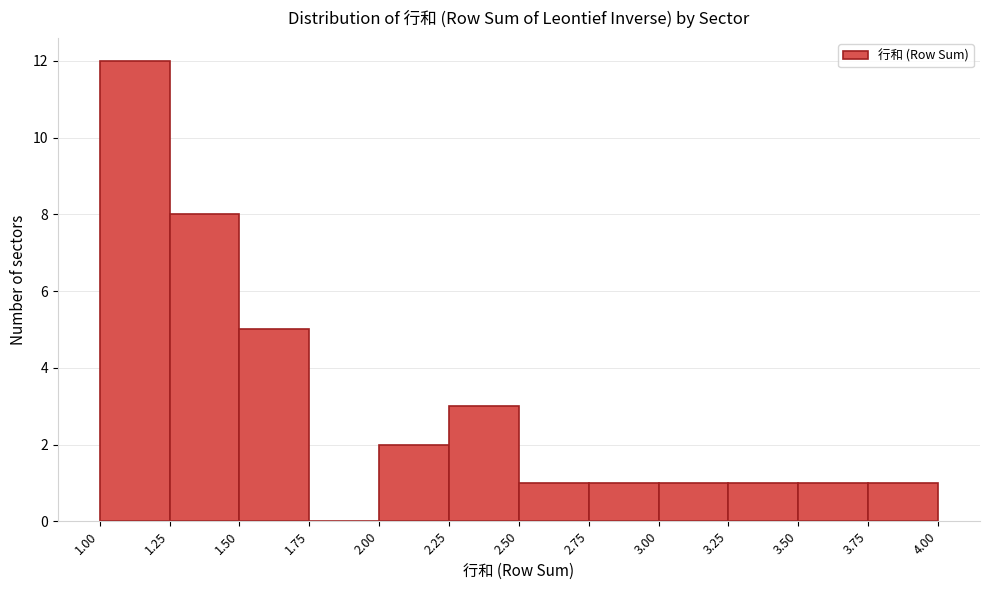

Reading left to right, transcribe this chart: for each bar, give the range it covers on the x-axis and its height. The values are not printed on the chart, so give them approximately, as read against the axis.

1.00 to 1.25: 12
1.25 to 1.50: 8
1.50 to 1.75: 5
1.75 to 2.00: 0
2.00 to 2.25: 2
2.25 to 2.50: 3
2.50 to 2.75: 1
2.75 to 3.00: 1
3.00 to 3.25: 1
3.25 to 3.50: 1
3.50 to 3.75: 1
3.75 to 4.00: 1